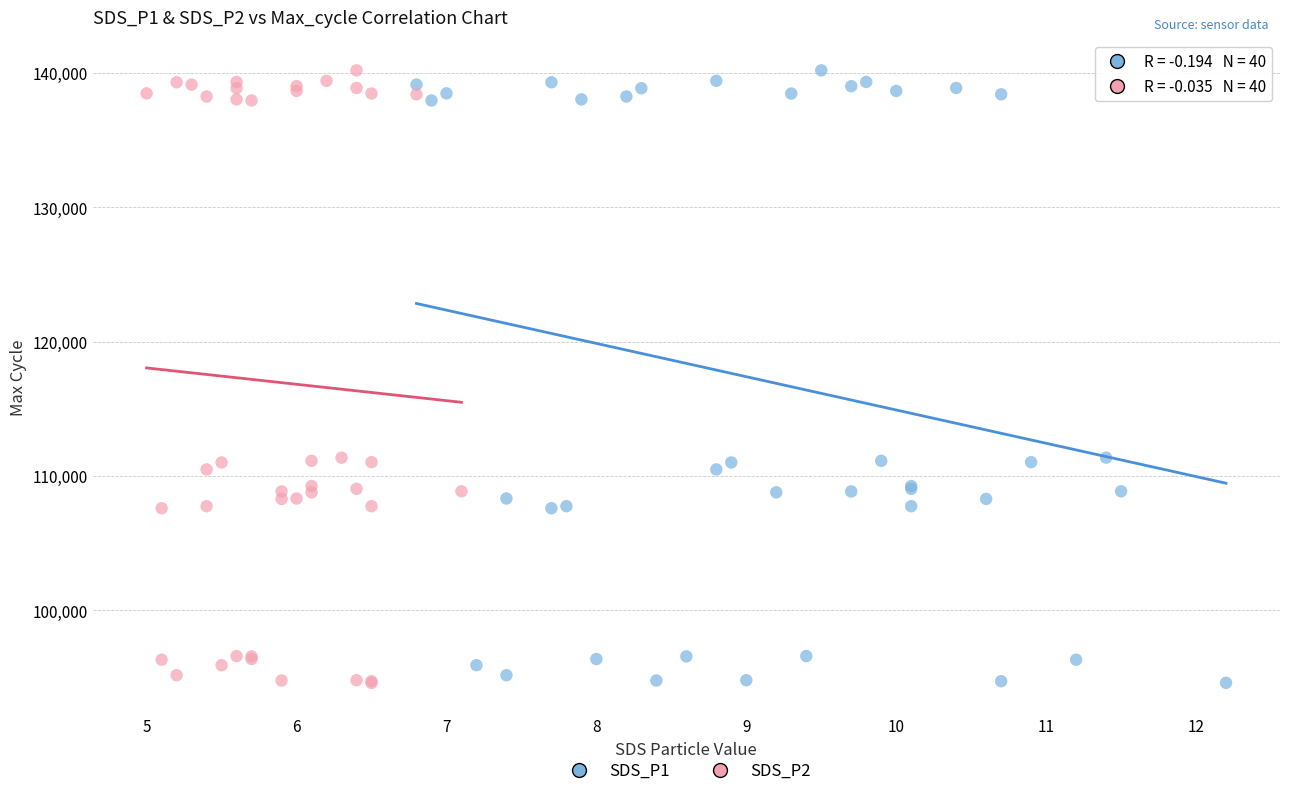

What are all the series names shown in the legend?

SDS_P1, SDS_P2